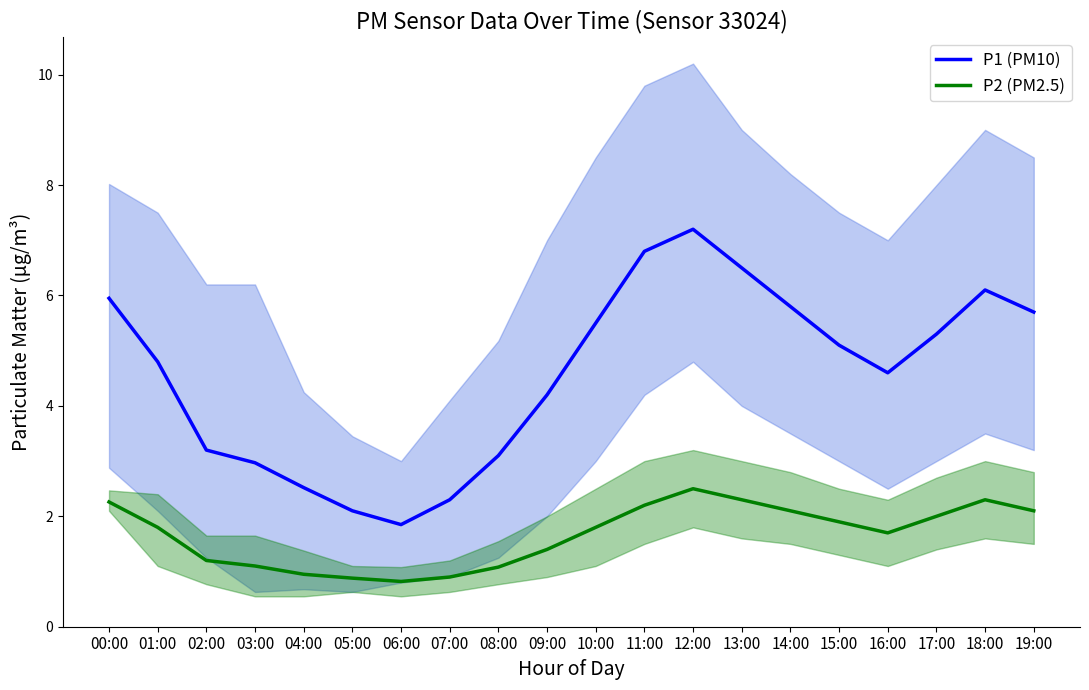

Between 19:00 and 04:00, which is larger?

19:00